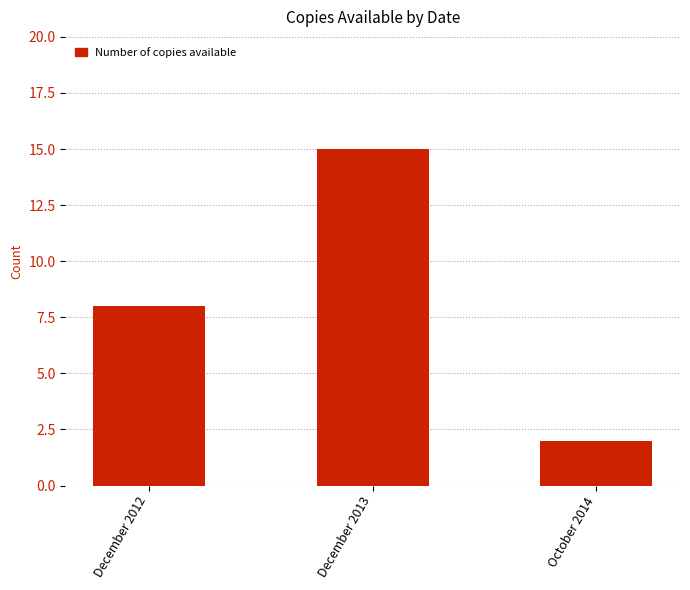

Reading right to left, list all the values displayed in this chart.

October 2014=2	December 2013=15	December 2012=8